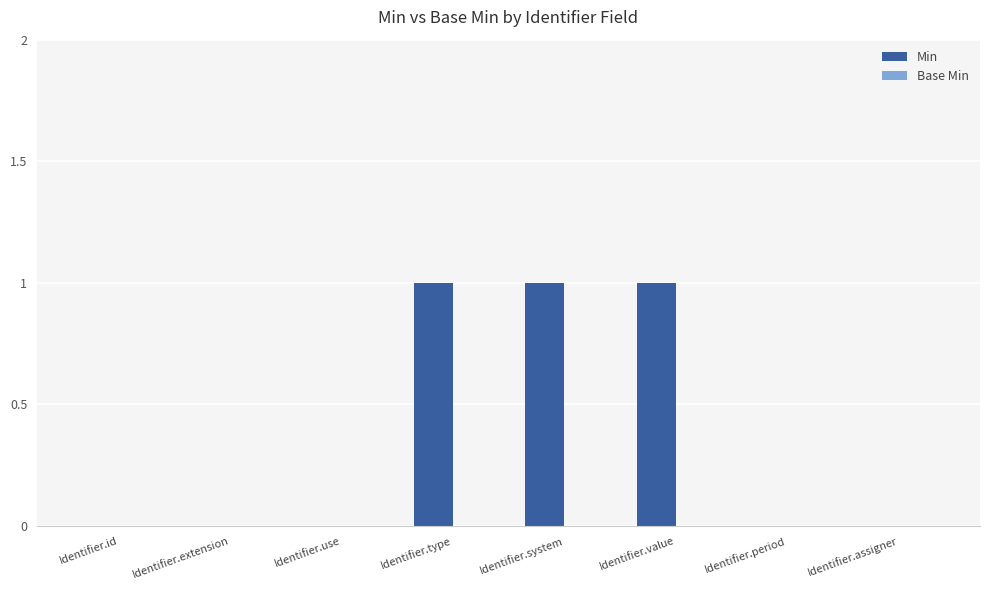

Reading left to right, transcribe all the data shown in this chart.

Identifier.id=0	Identifier.extension=0	Identifier.use=0	Identifier.type=1	Identifier.system=1	Identifier.value=1	Identifier.period=0	Identifier.assigner=0